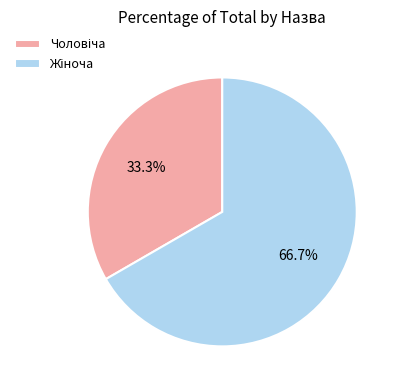

Is there a majority slice in this chart?

Yes